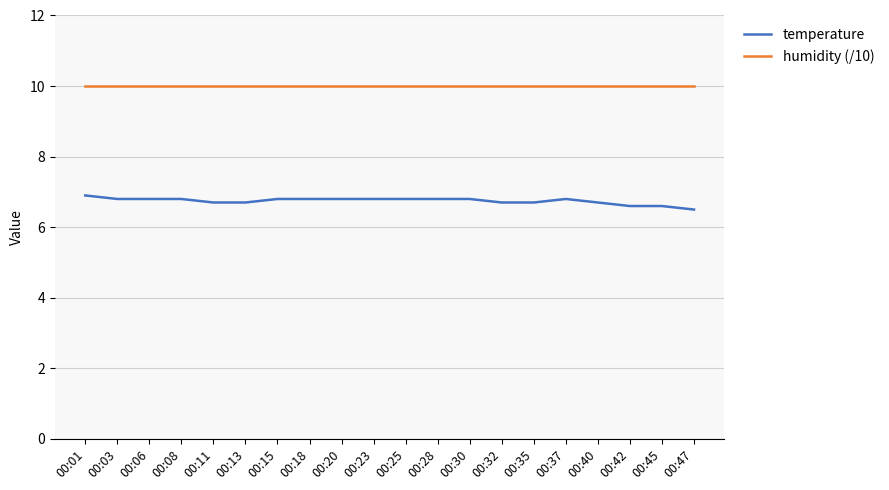

True or false: humidity (/10) and temperature intersect in this chart.

False